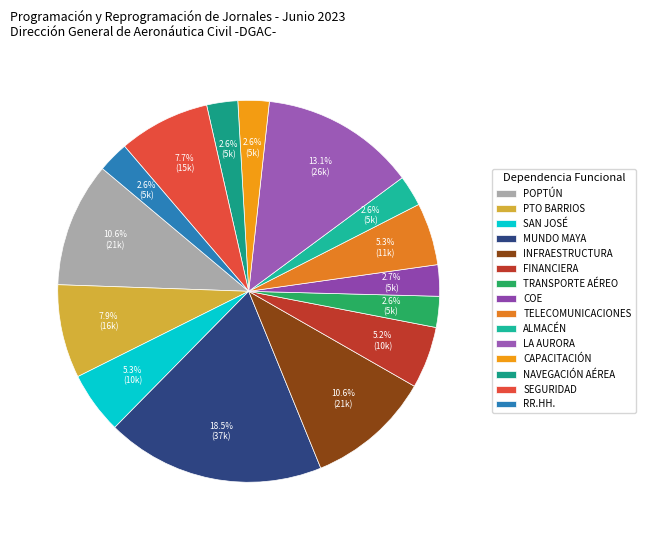

How many segments does this pie chart have?

15